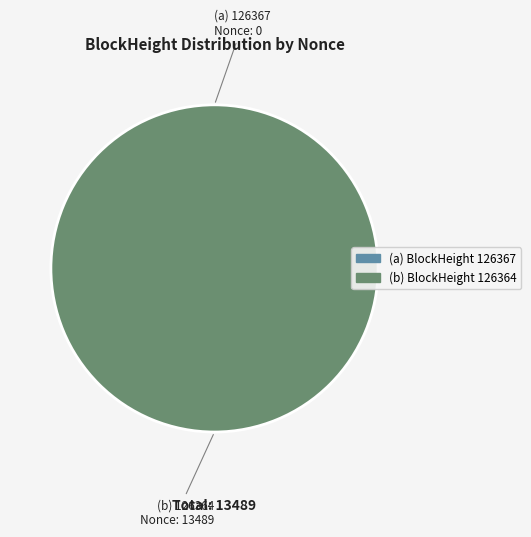

Which slice is the largest?

126364